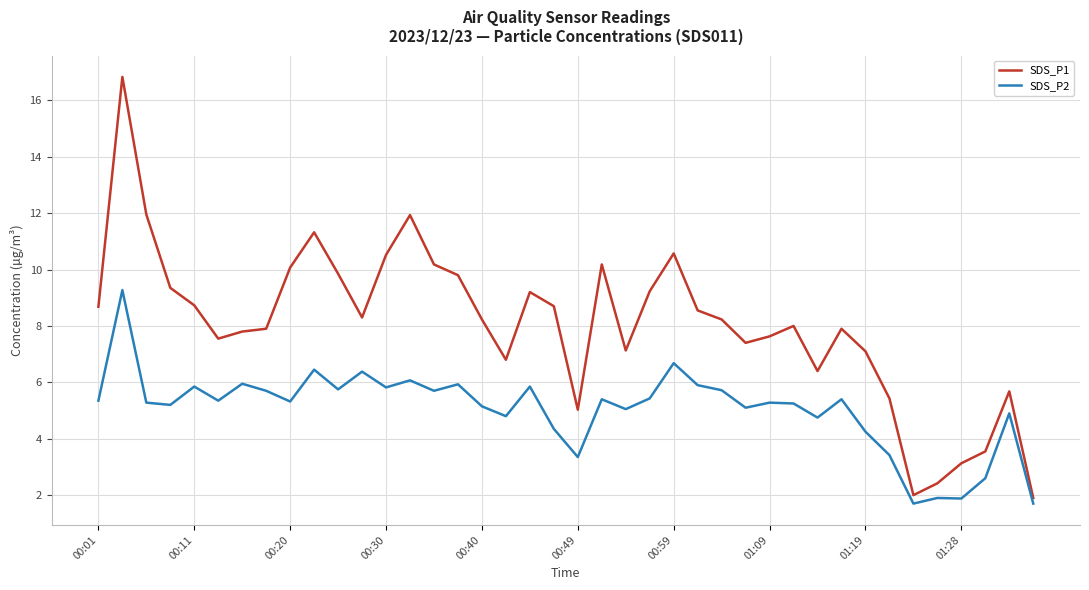

Which series has the largest total across all categories?

SDS_P1